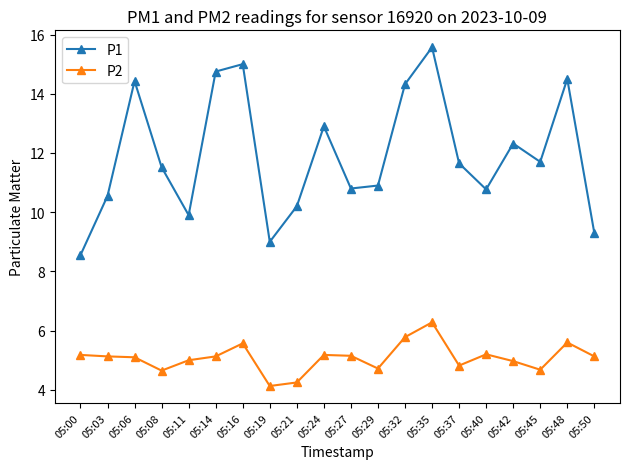

What is the value of the P2 point at the 11th from the left?

5.2